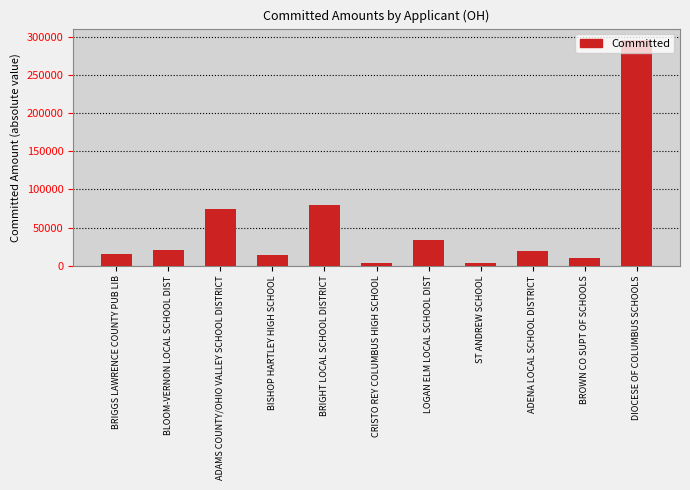

Is it true that the value at BLOOM-VERNON LOCAL SCHOOL DIST is 20124.4?

True